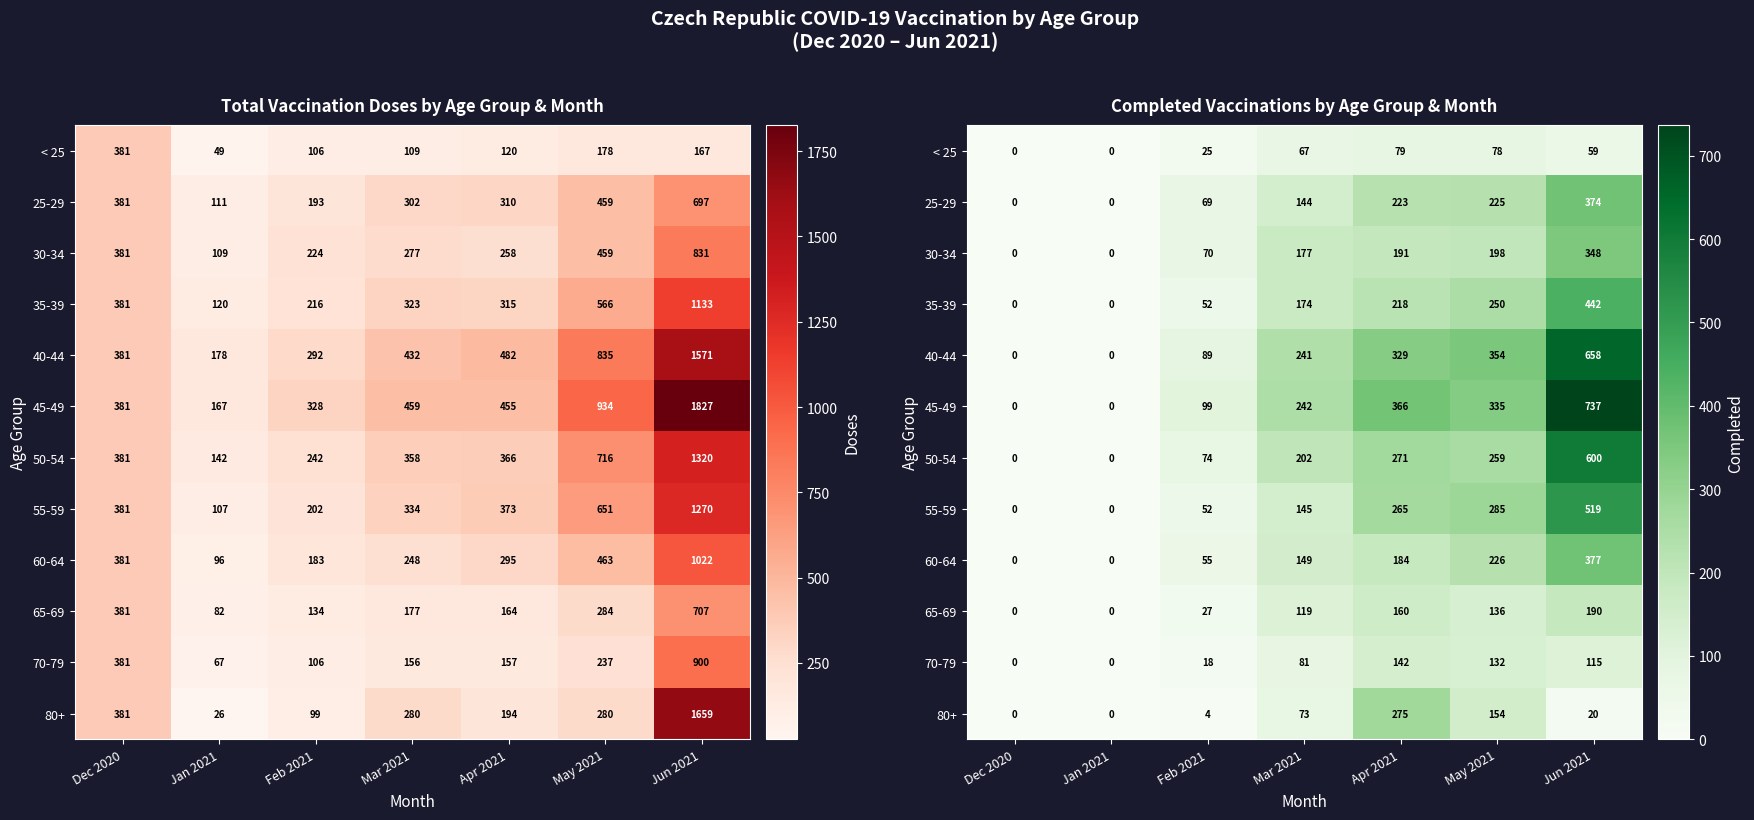

Which category has the highest value across all series?

Jun 2021